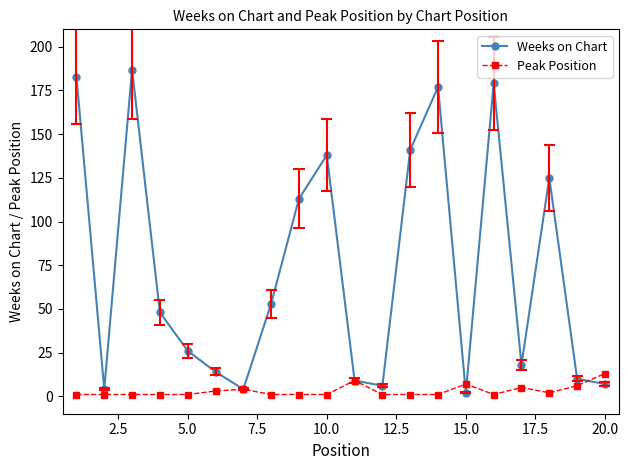

Which series has the widest spread of values?

Weeks on Chart